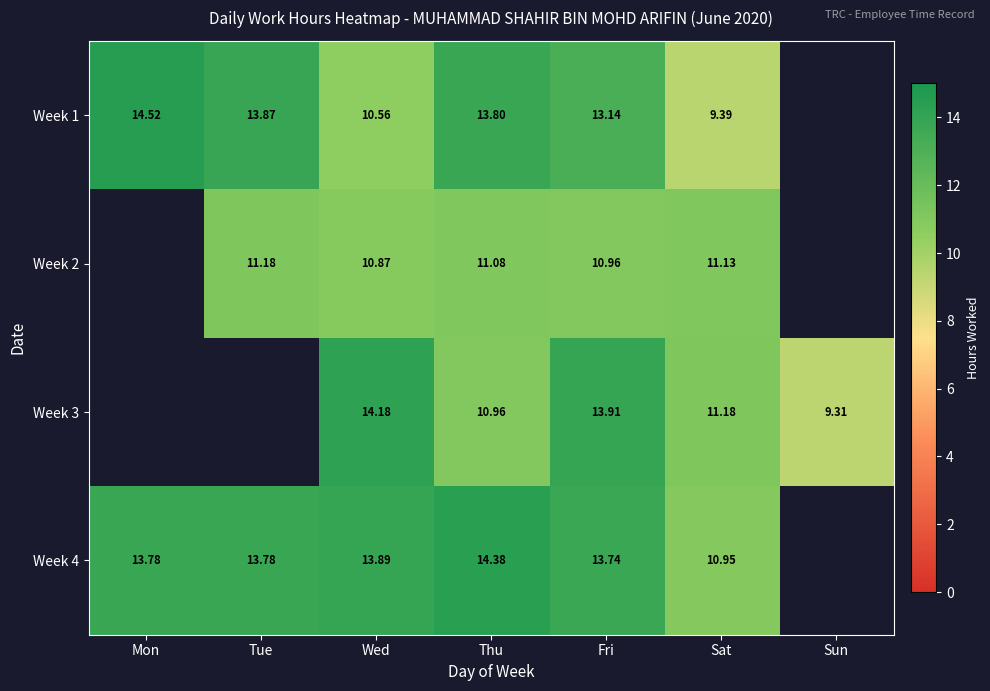

The value of Week 1 at Mon is 14.5. True or false?

True